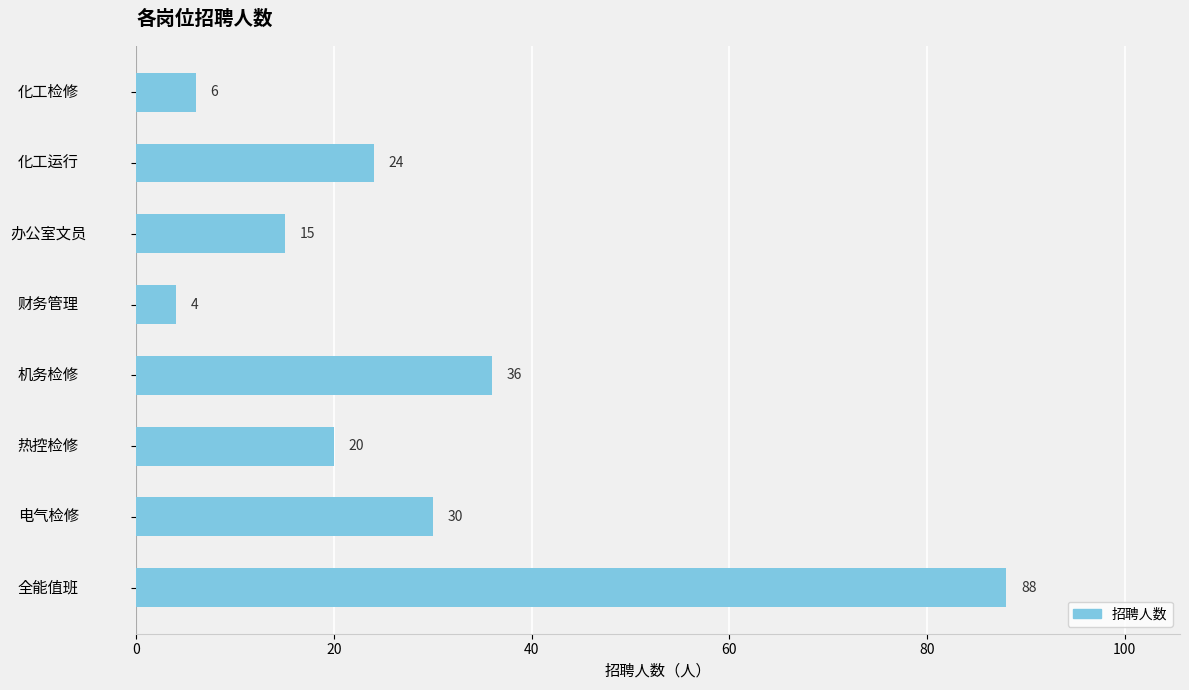

Rank the categories by value from highest to lowest.

全能值班, 机务检修, 电气检修, 化工运行, 热控检修, 办公室文员, 化工检修, 财务管理